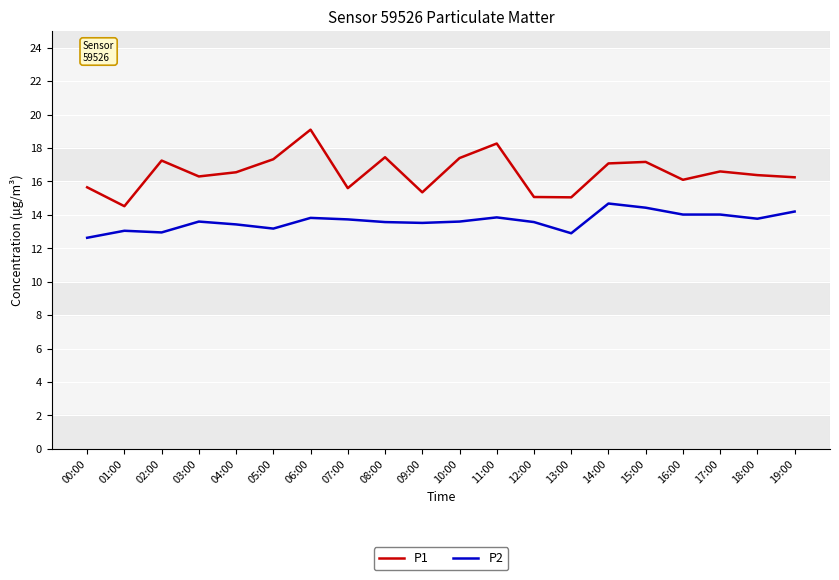

In P1, how many points are higher than both neighbors (excluding endpoints)?

6